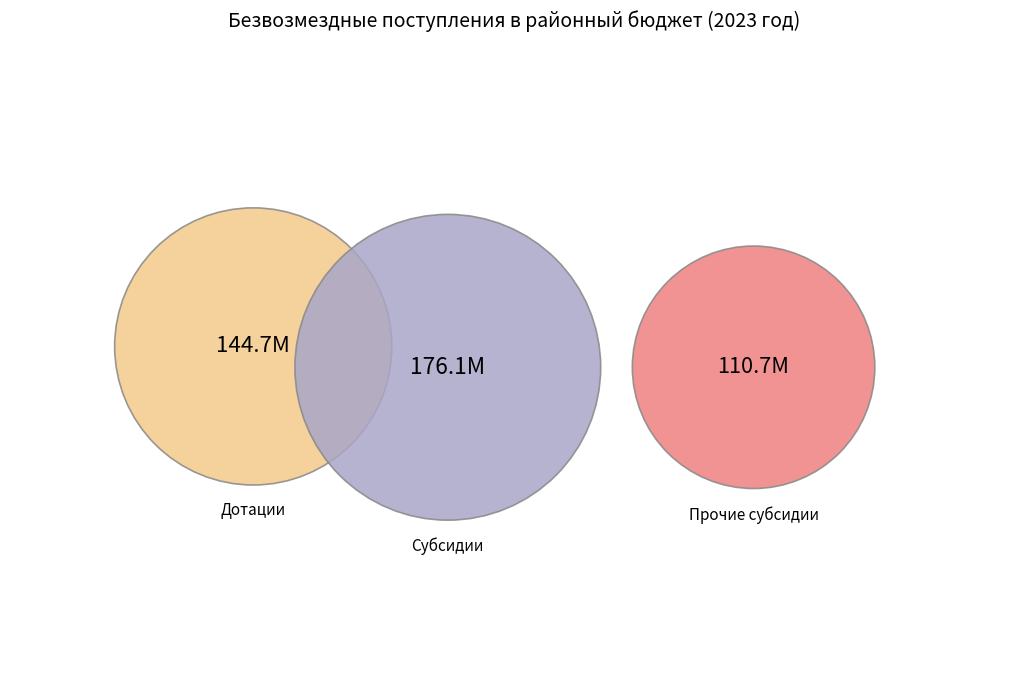

Does Дотации бюджетам бюджетной системы account for over 50% of the chart?

No